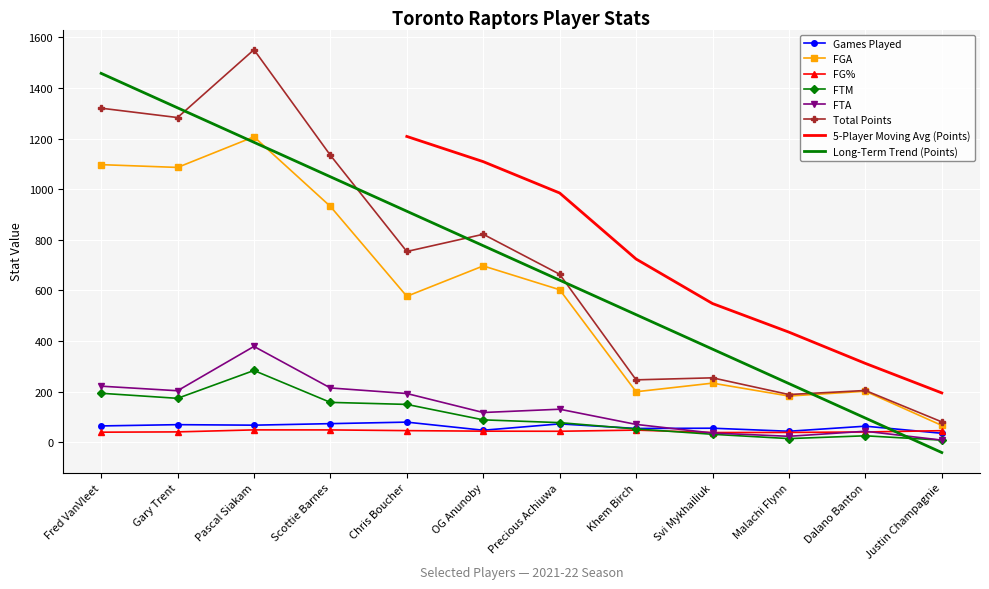

What is the value of the Total Points point at the 4th from the left?

1134.0